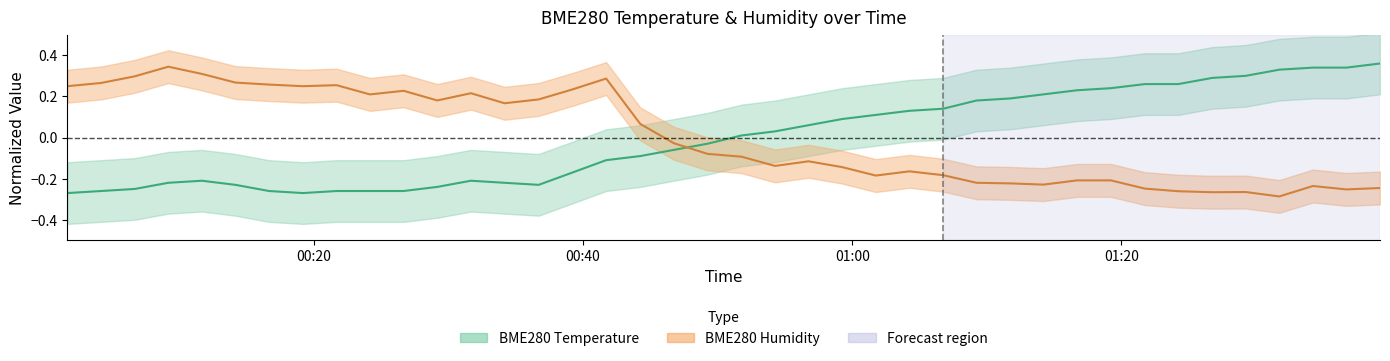

In BME280_temperature, how many points are lower than both neighbors (excluding endpoints)?

2